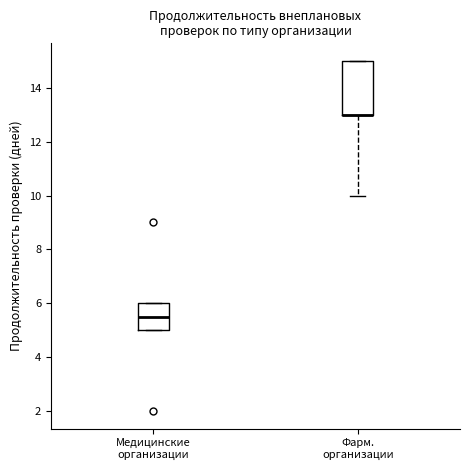

Where is the lower edge of the box for Фарм. организации on the y-axis? The values are not printed on the chart, so give them approximately, as read against the axis.

13.0